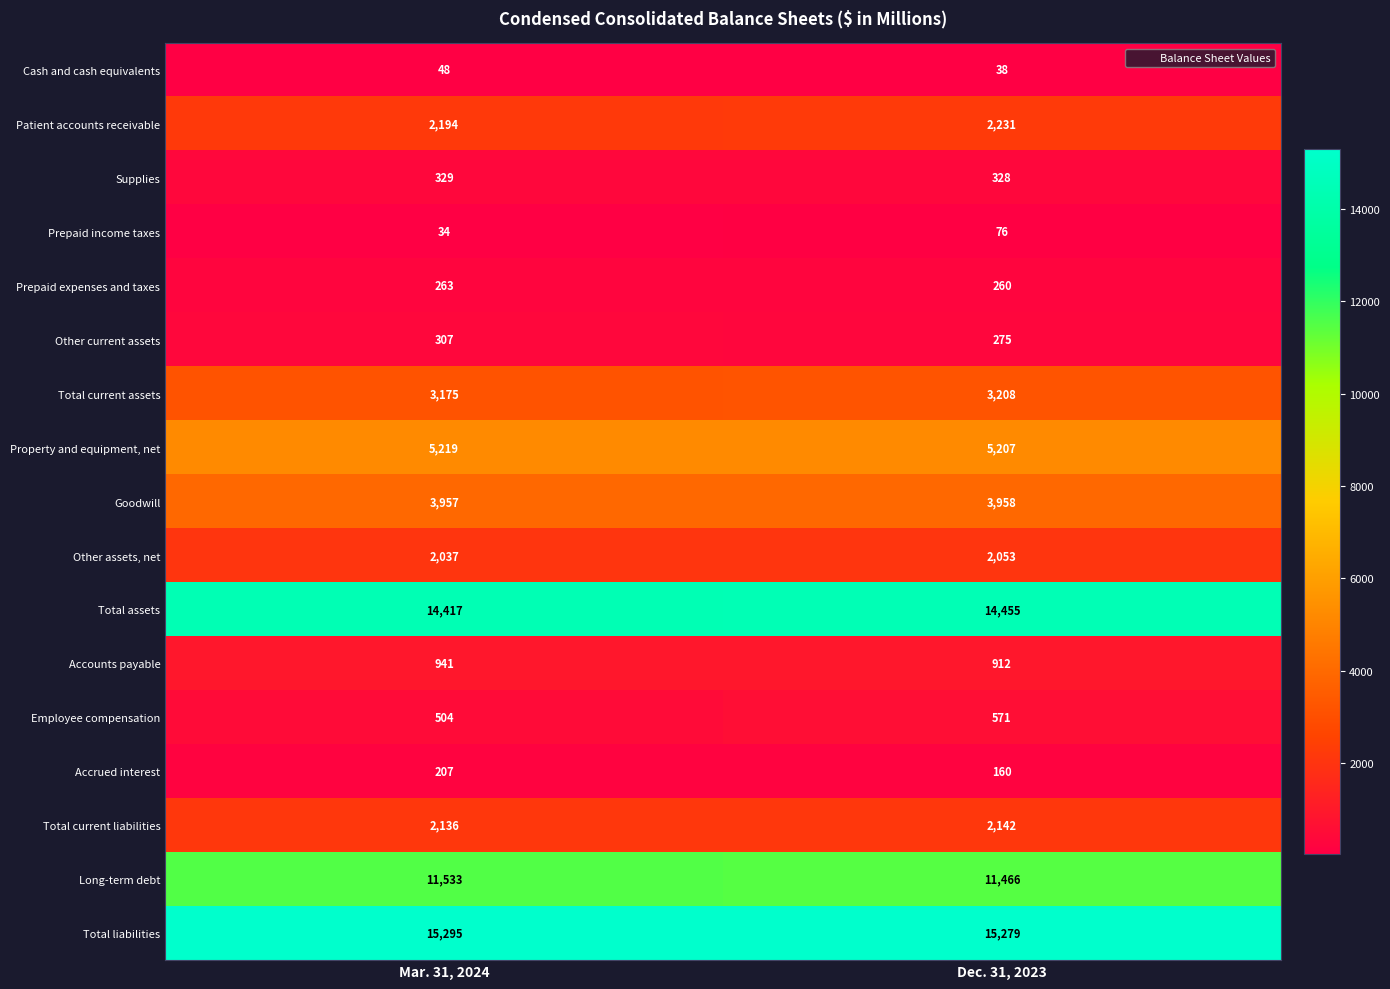

How many categories are shown in the chart?

2